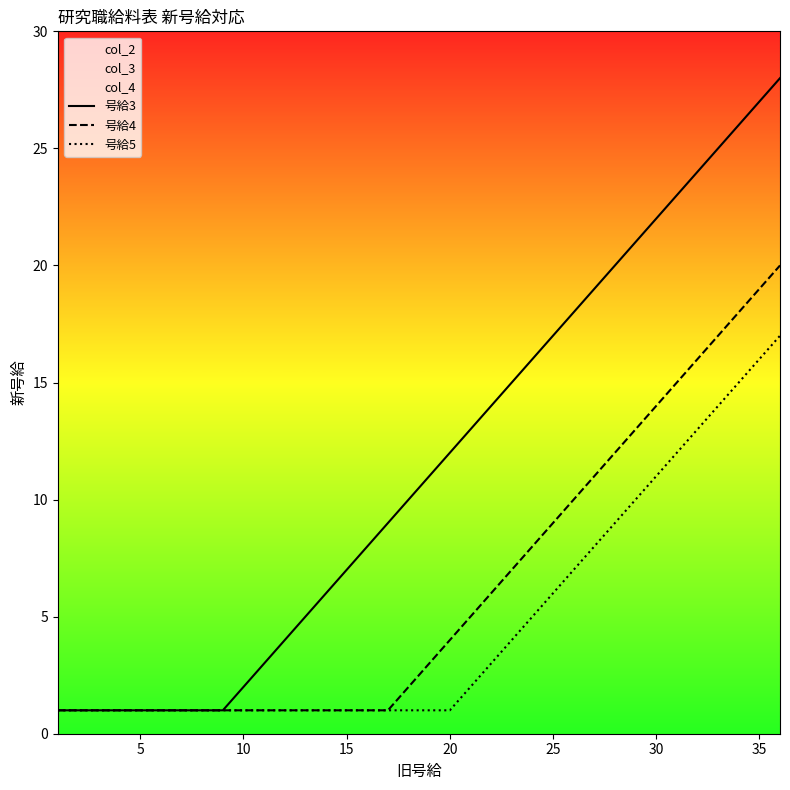

What is the average value of the 号給4 series?

6